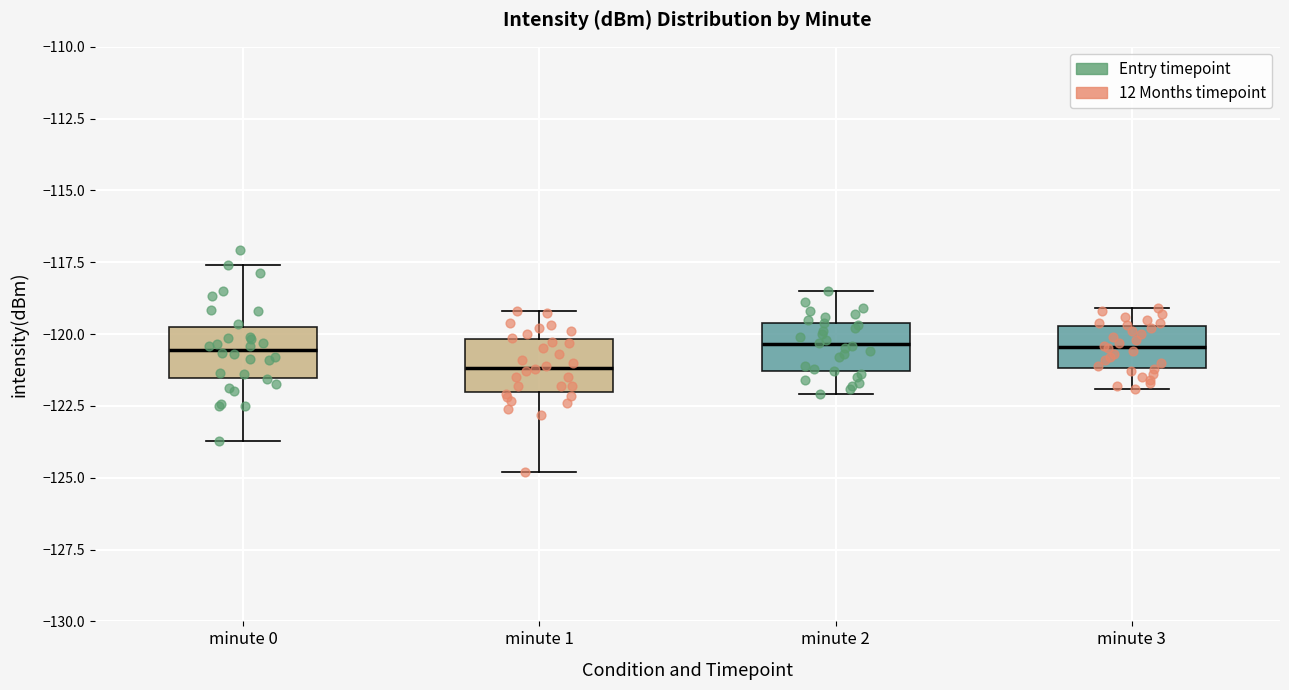

Reading left to right, read every box against the y-axis: the position of its median line, the range the box covers, and the ends of its whiskers. The values are not printed on the chart, so give them approximately, as read against the axis.

minute 0: median -120.5, box -121.5 to -120.0, whiskers -123.5 to -117.5
minute 1: median -121.0, box -122.0 to -120.0, whiskers -125.0 to -119.0
minute 2: median -120.5, box -121.5 to -119.5, whiskers -122.0 to -118.5
minute 3: median -120.5, box -121.0 to -119.5, whiskers -122.0 to -119.0